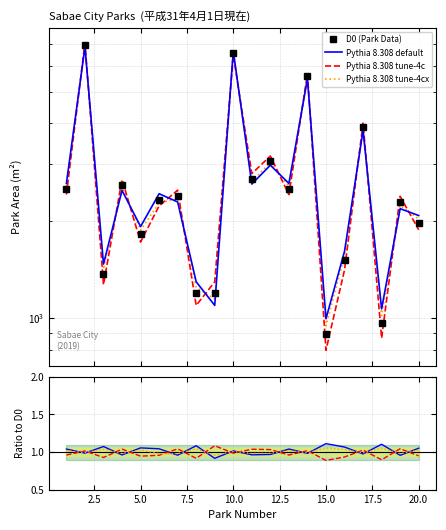

Reading left to right, transcribe all the data shown in this chart.

2508	6974	1369	2580	1818	2322	2384	1195	1195	6586	2694	3067	2506	5583	896	1509	3900	968	2278	1974